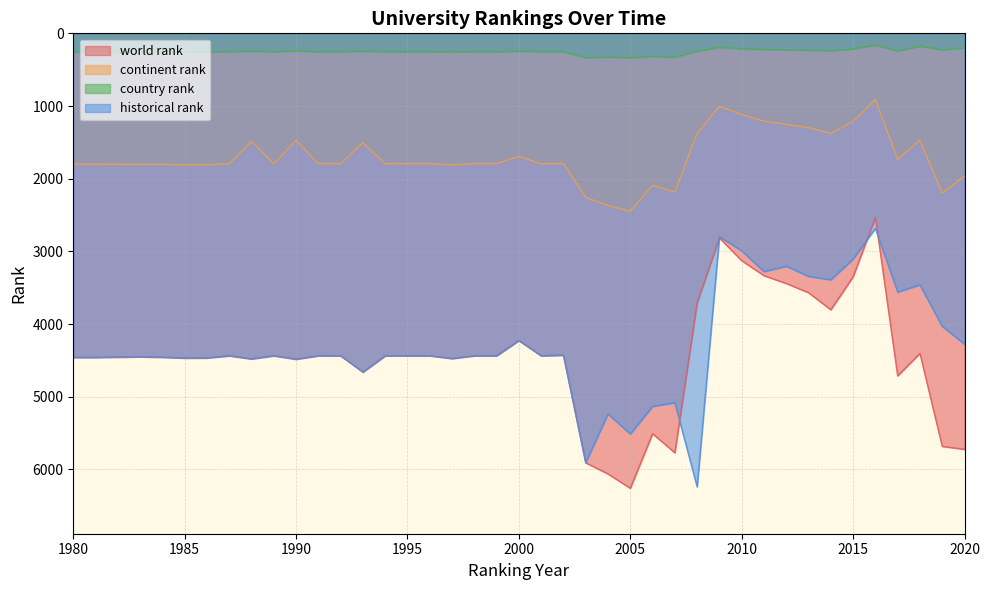

True or false: country rank and continent rank cross at least once.

False